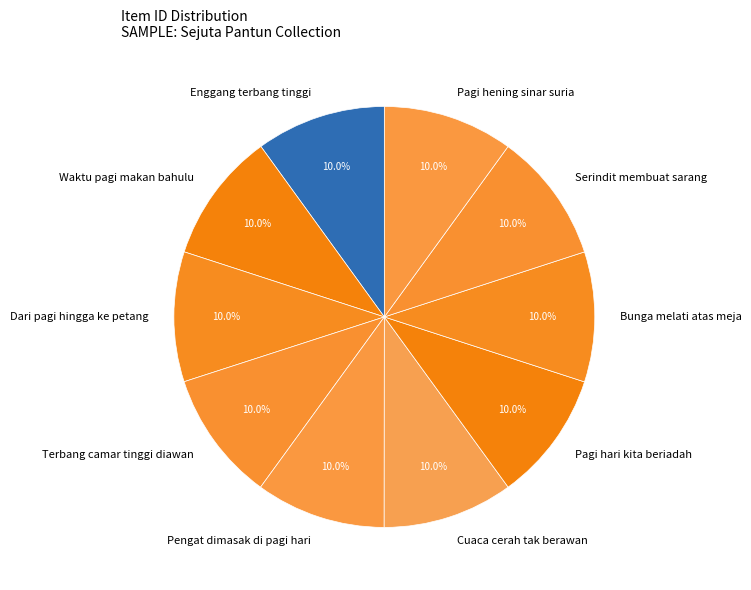

Does Enggang terbang tinggi account for over 50% of the chart?

No